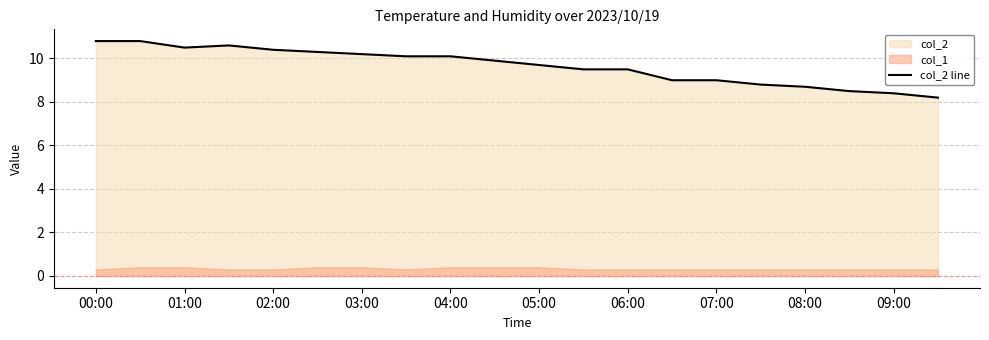

How many values are below 9?

5